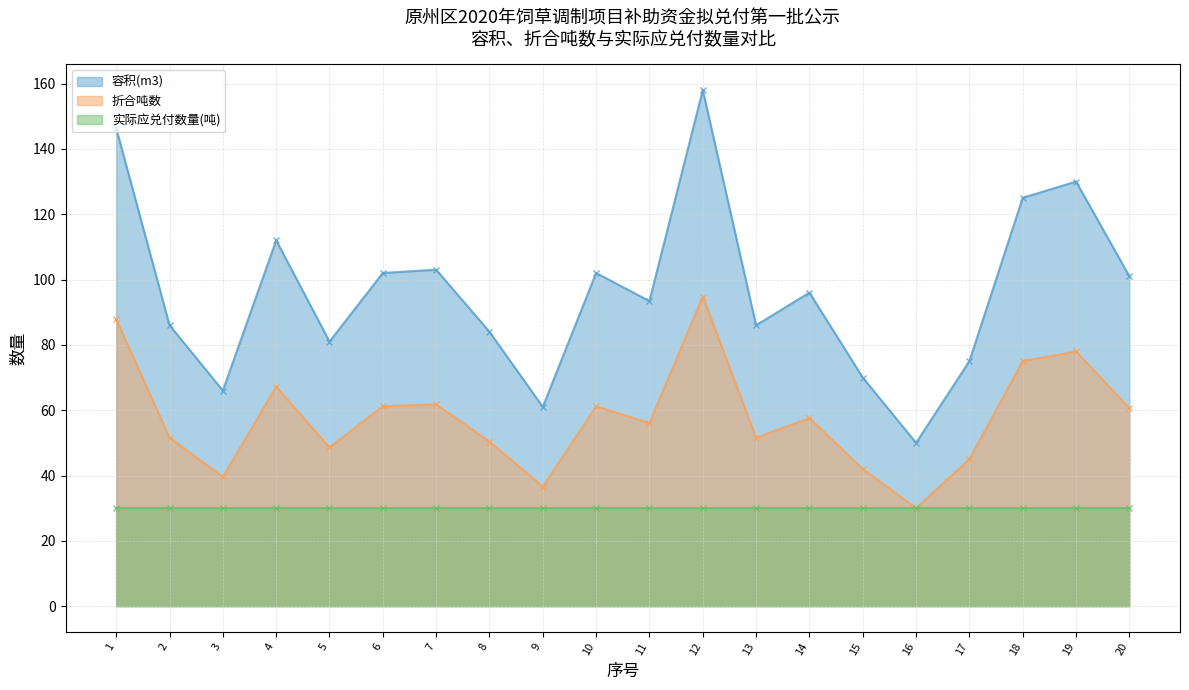

List the labels in order of 容积(m3) value, smallest first.

16, 9, 3, 15, 17, 5, 8, 2, 13, 11, 14, 20, 6, 10, 7, 4, 18, 19, 1, 12